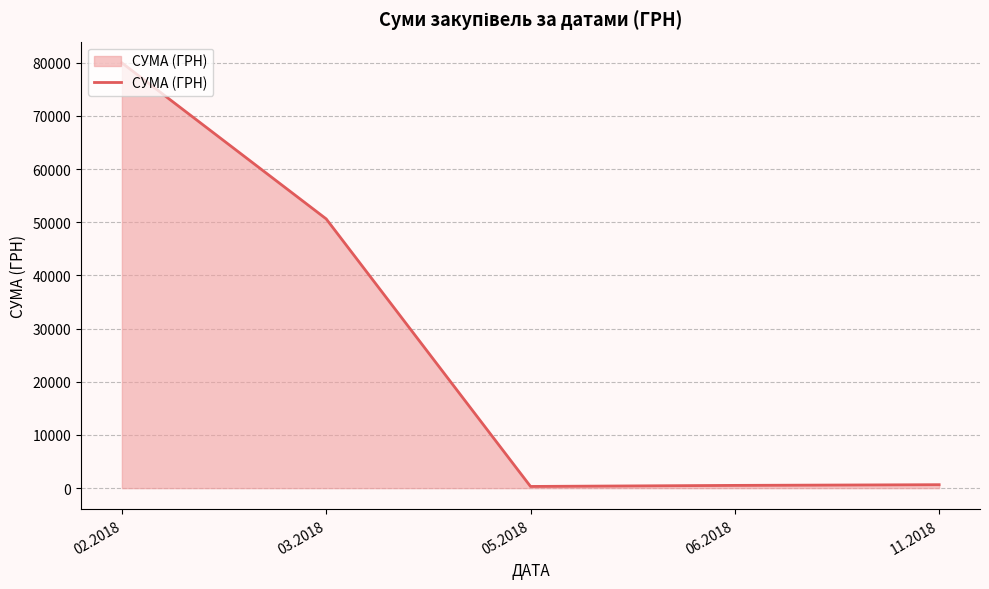

True or false: the data has more than 2 interior local peaks.

False